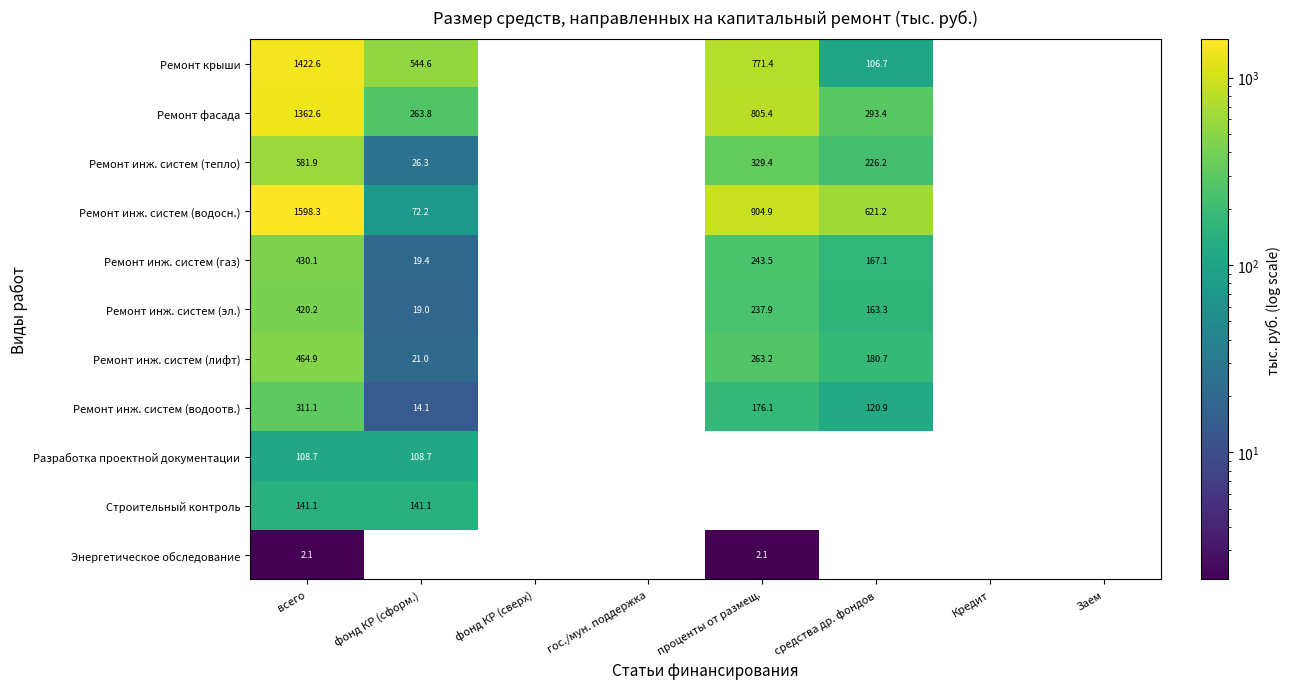

Where is Ремонт фасада nearest to the value 813?

проценты от размещ.